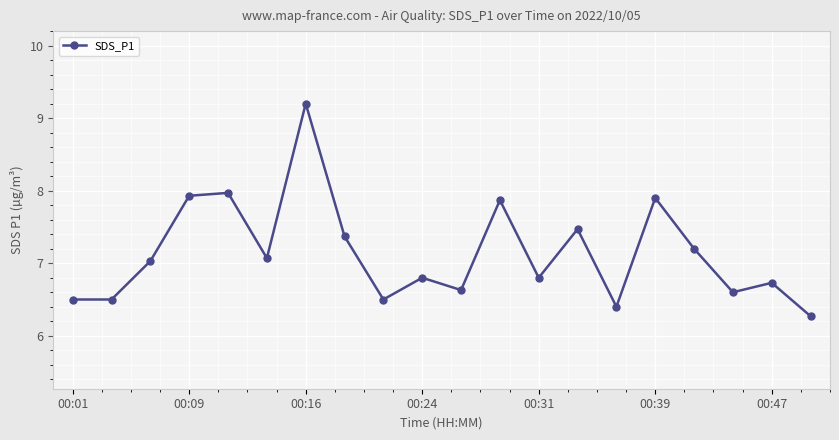

How many points are higher than both their immediate neighbors (excluding endpoints)?

7